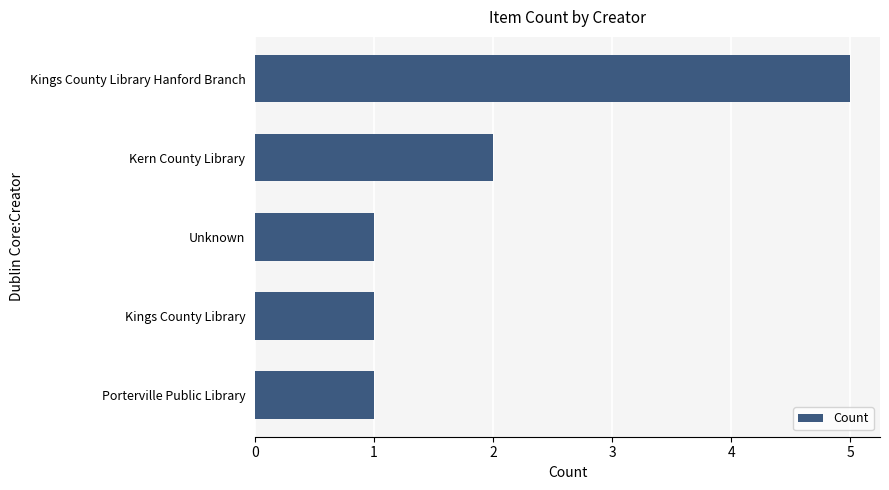

What is the difference between the values at Porterville Public Library and Kings County Library Hanford Branch?

4